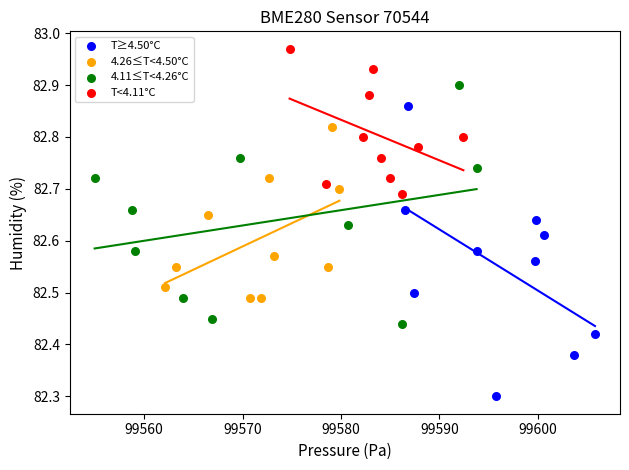

Which series contains the highest Y value?

T<4.11°C